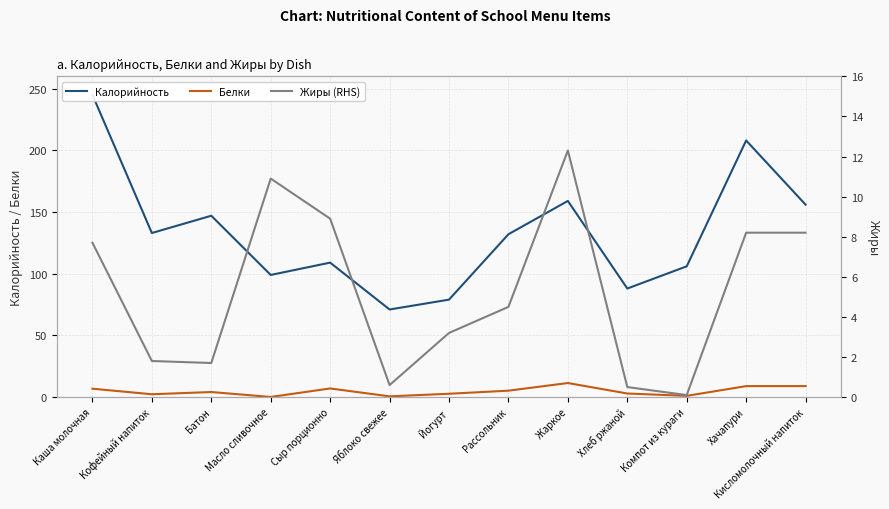

How many distinct data groups are displayed?

3